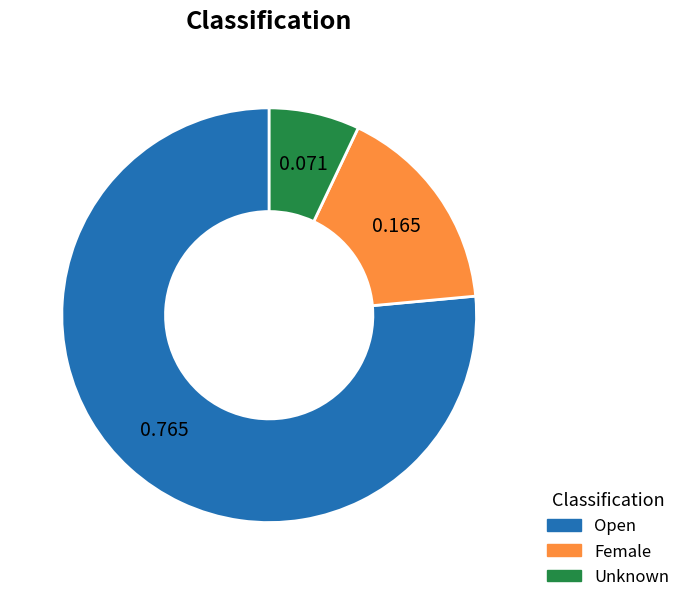

Approximately how many times larger is the value at Female compared to Open?

0.2